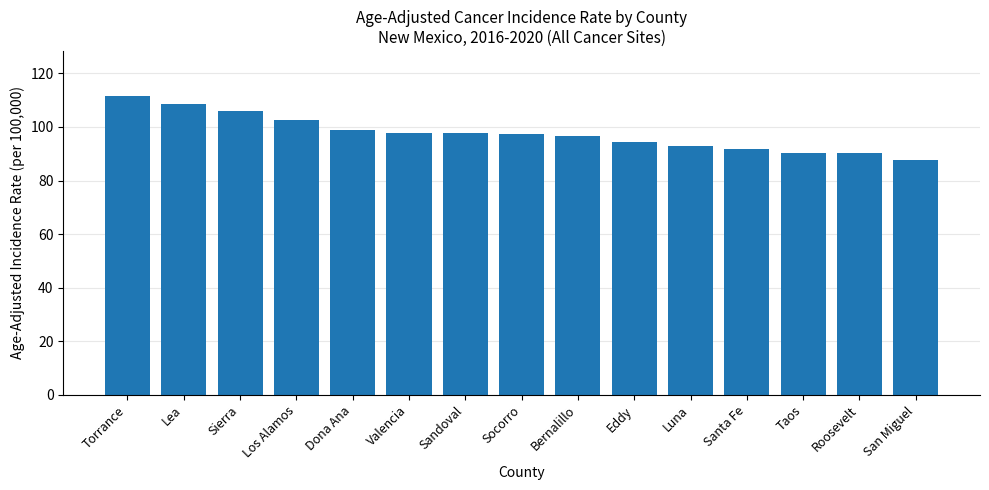

Which label corresponds to the largest value in the chart?

Torrance